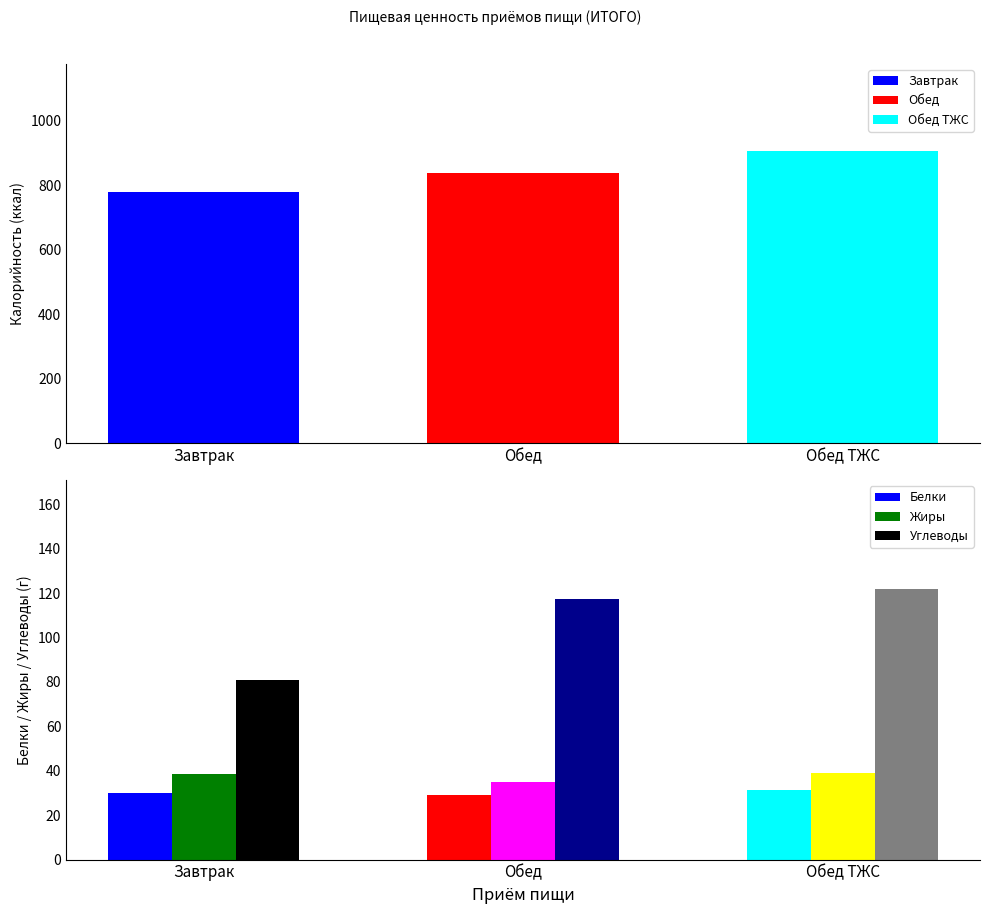

Which label corresponds to the largest value in the chart?

Обед ТЖС